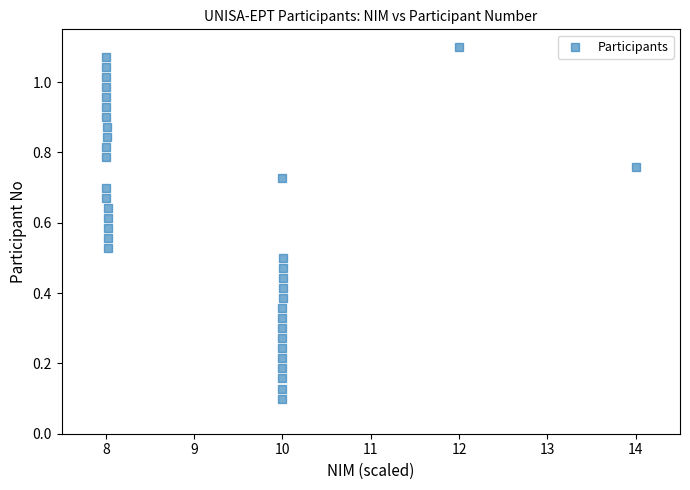

What is the range of X values (max minus min)?

6.0